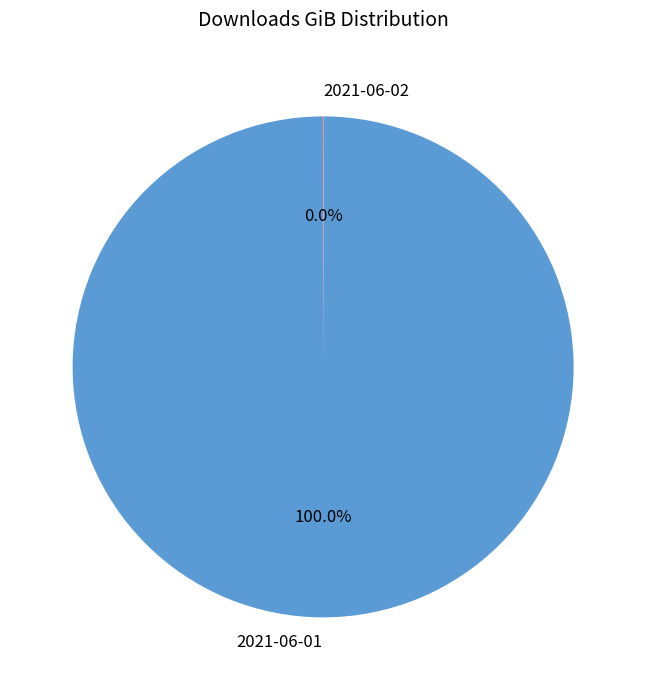

Which slice represents more than half of the pie?

2021-06-01